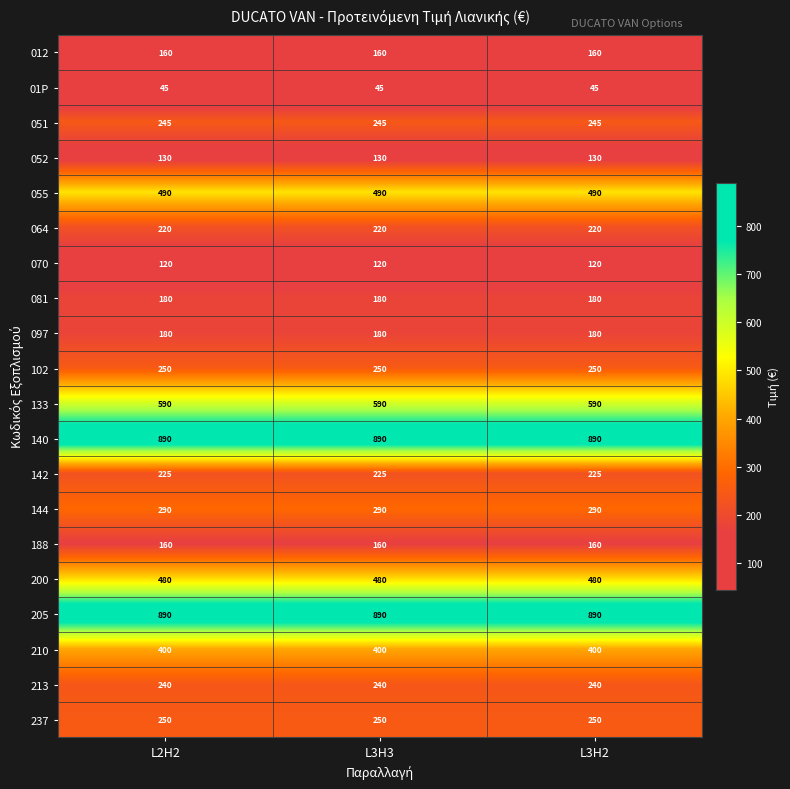

At how many categories does at least one series exceed 358?

3